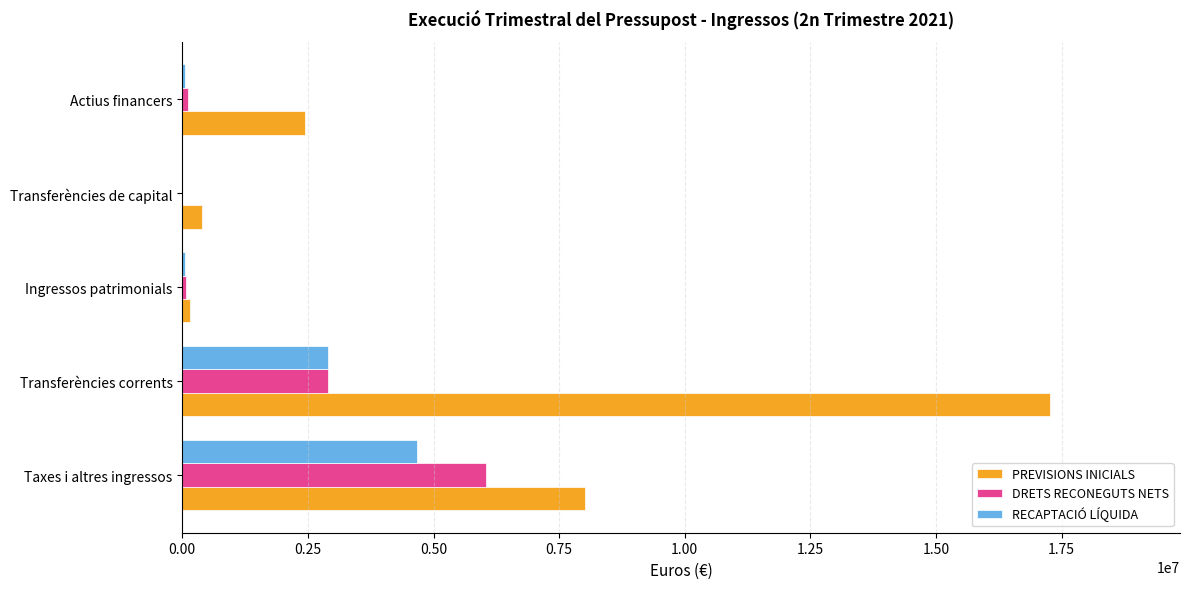

What is the maximum value for DRETS RECONEGUTS NETS?

6041349.6